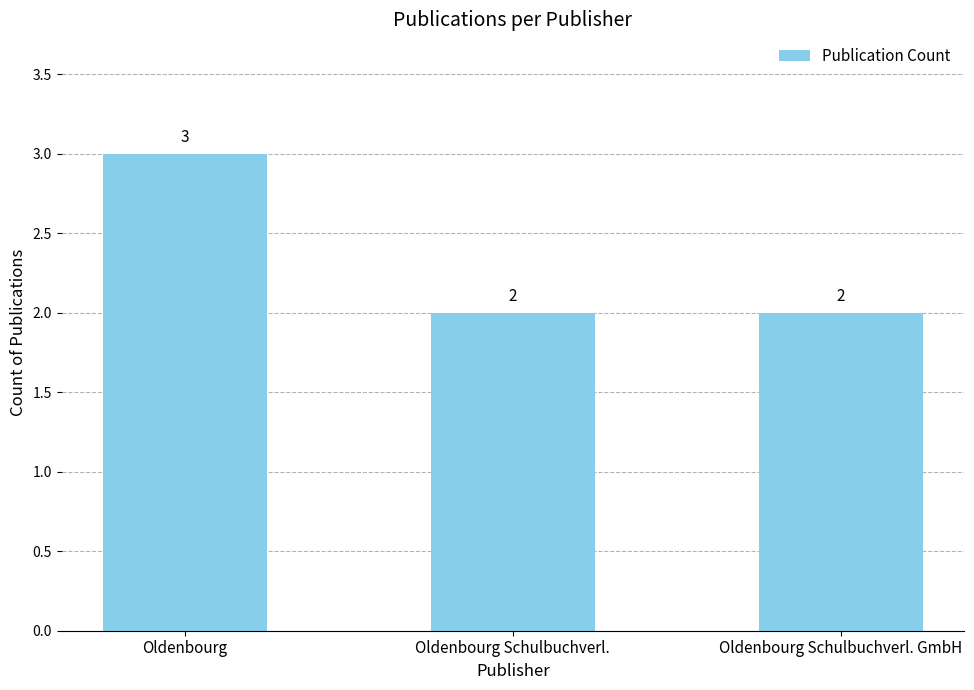

Count the values in the range 2 to 3.

3